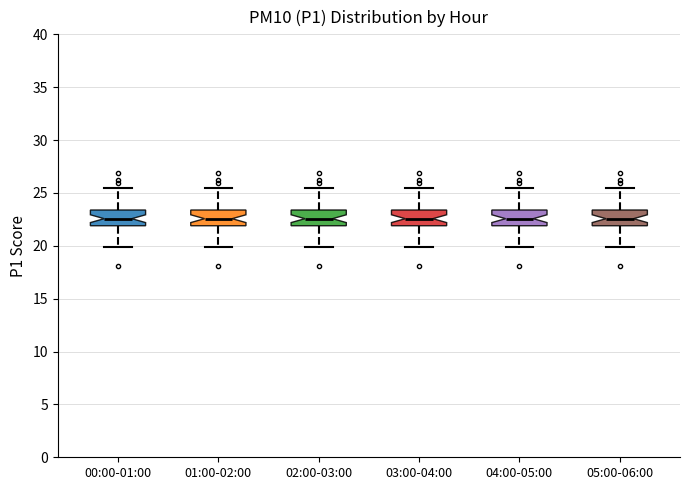

Where does the median line of the box for 05:00-06:00 sit on the y-axis? The values are not printed on the chart, so give them approximately, as read against the axis.

22.5